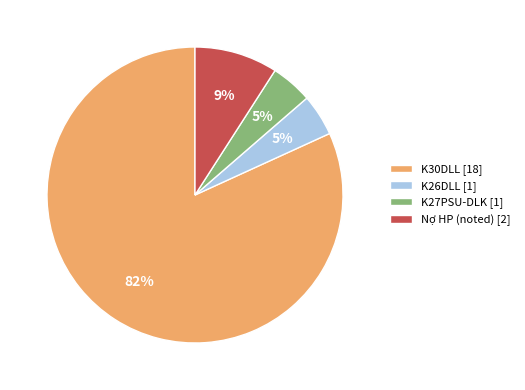

To the nearest percent, what is the average slice percentage?

25%